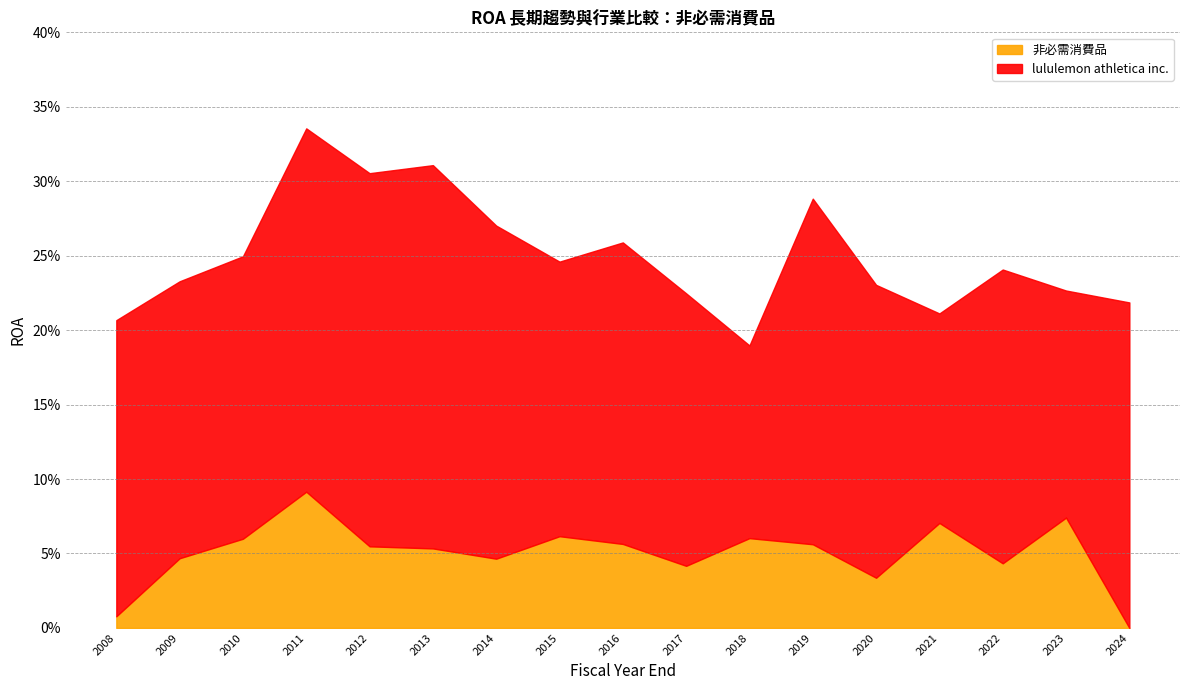

What is the value of the 非必需消費品 point at the 6th from the left?

0.1